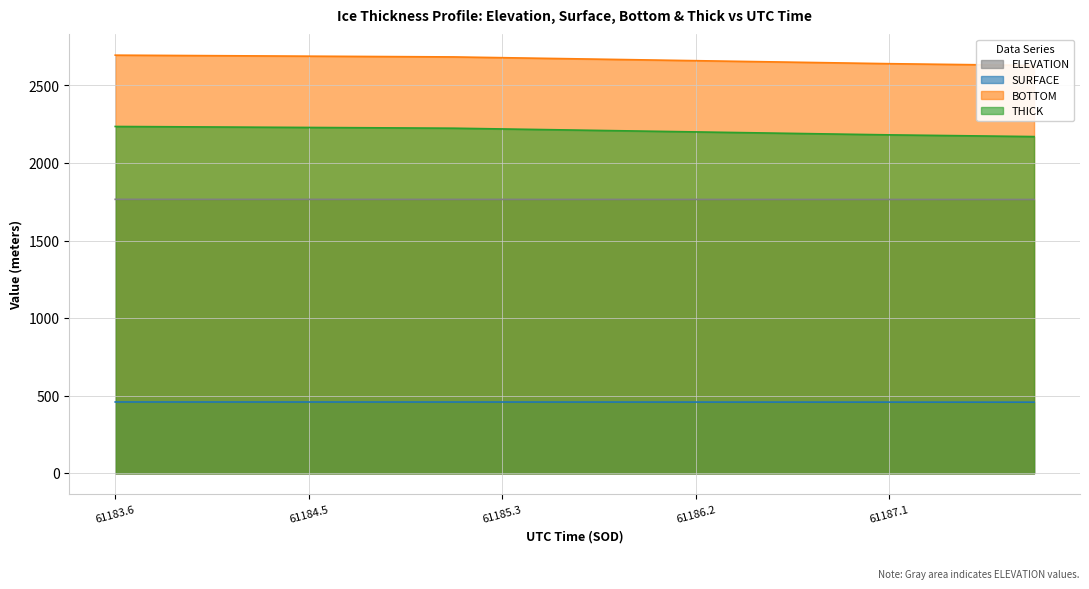

True or false: BOTTOM and ELEVATION cross at least once.

False